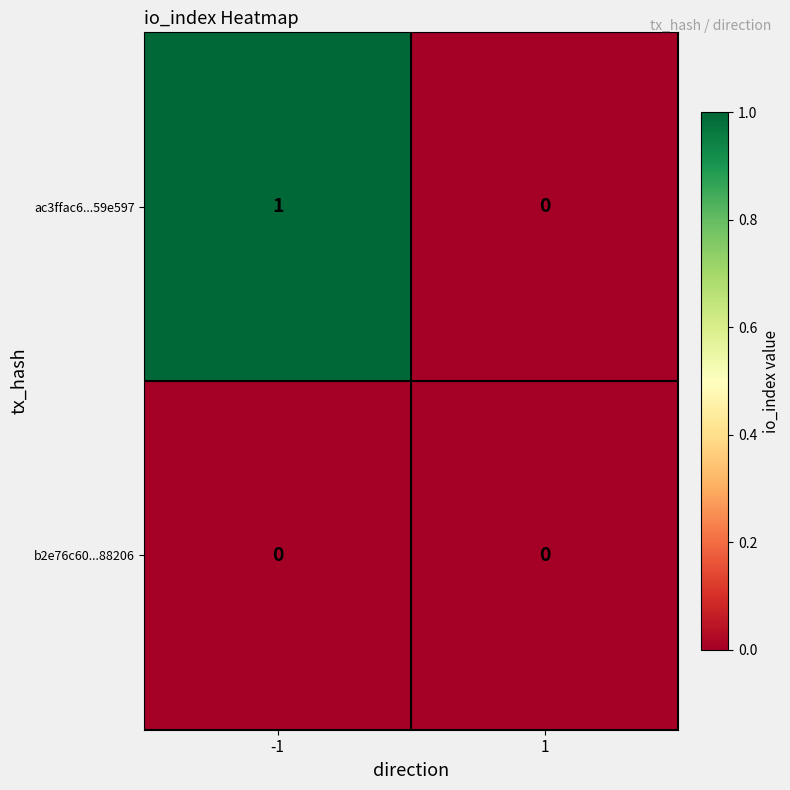

True or false: b2e76c60...88206 has a value of 0 at 1.

True